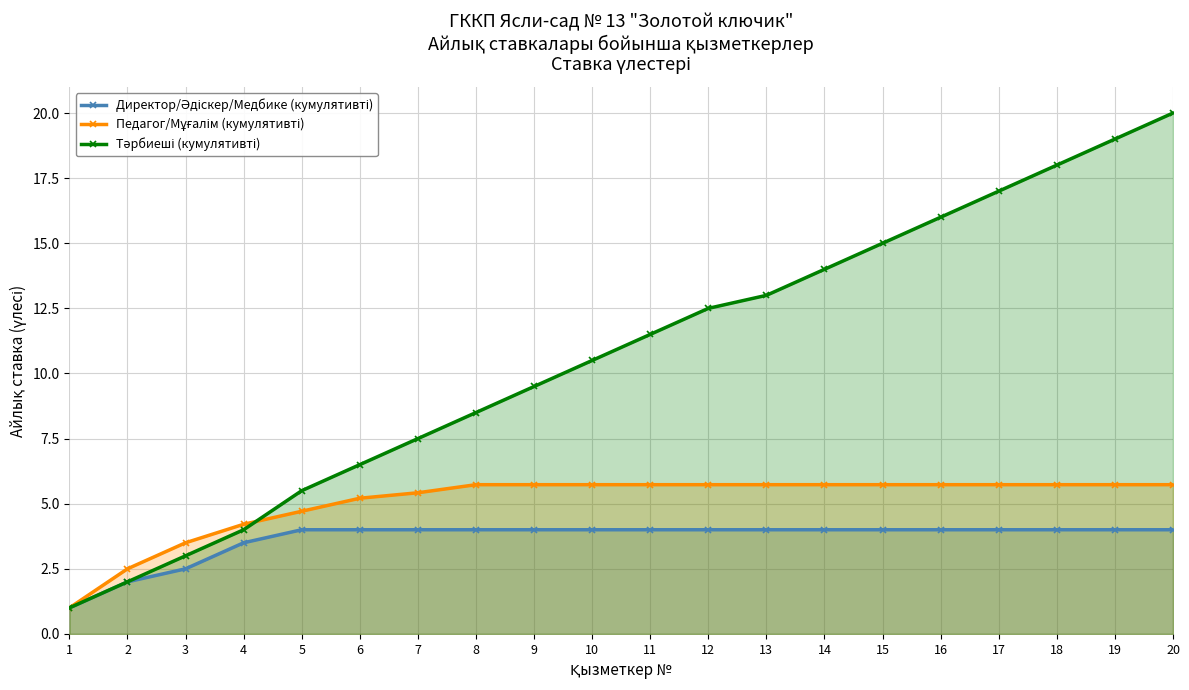

Which has a higher value, 19 or 8?

19